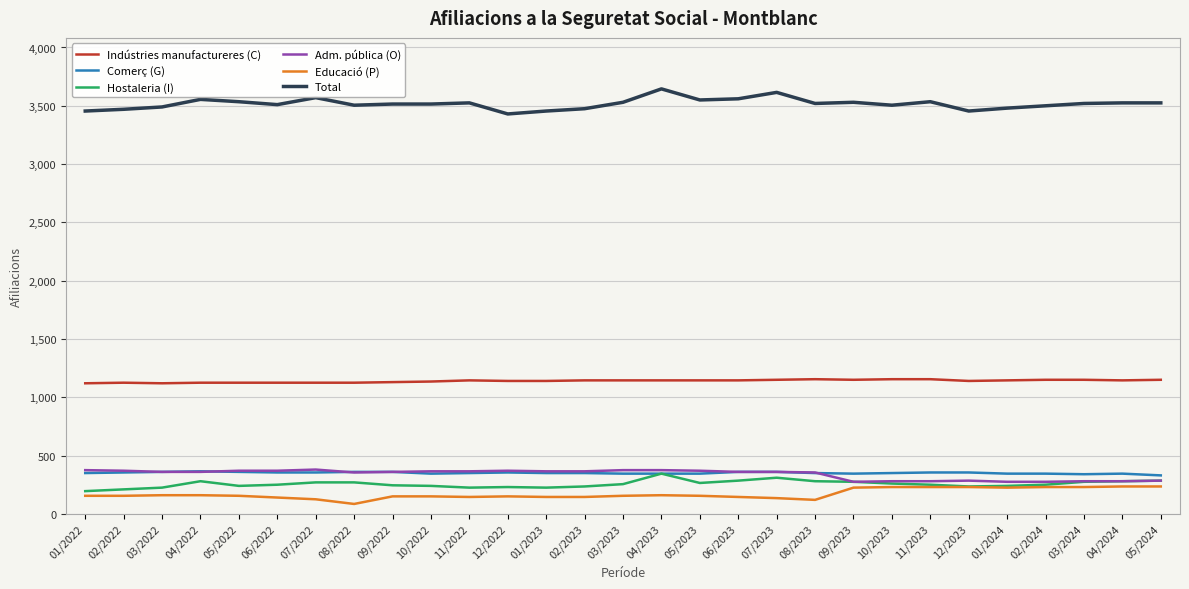

The Hostaleria (I) series shows 72 at 01/2022. True or false?

False